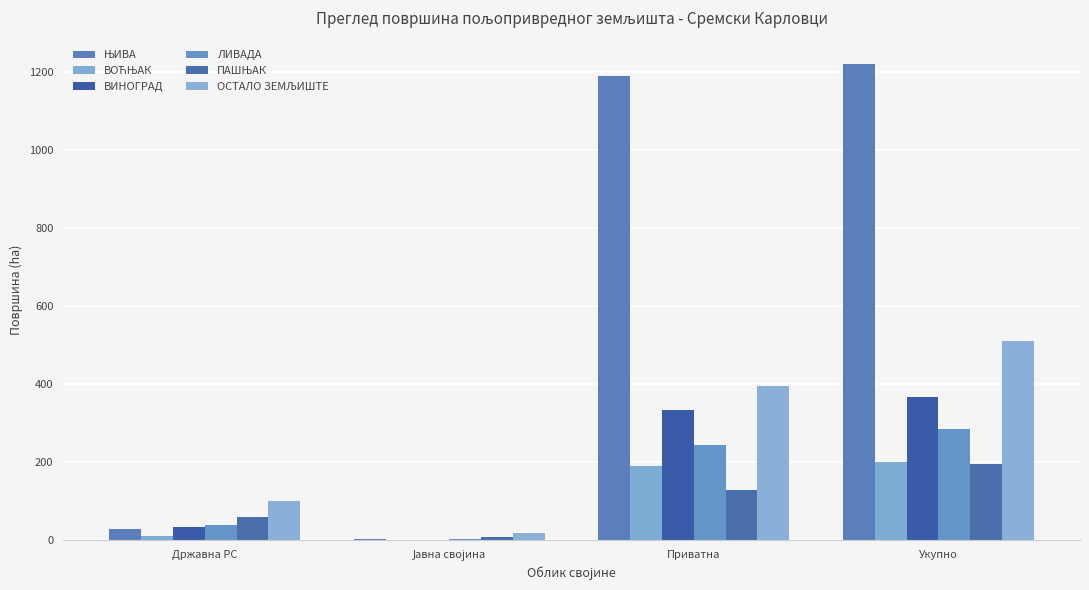

How many groups of bars are there?

4